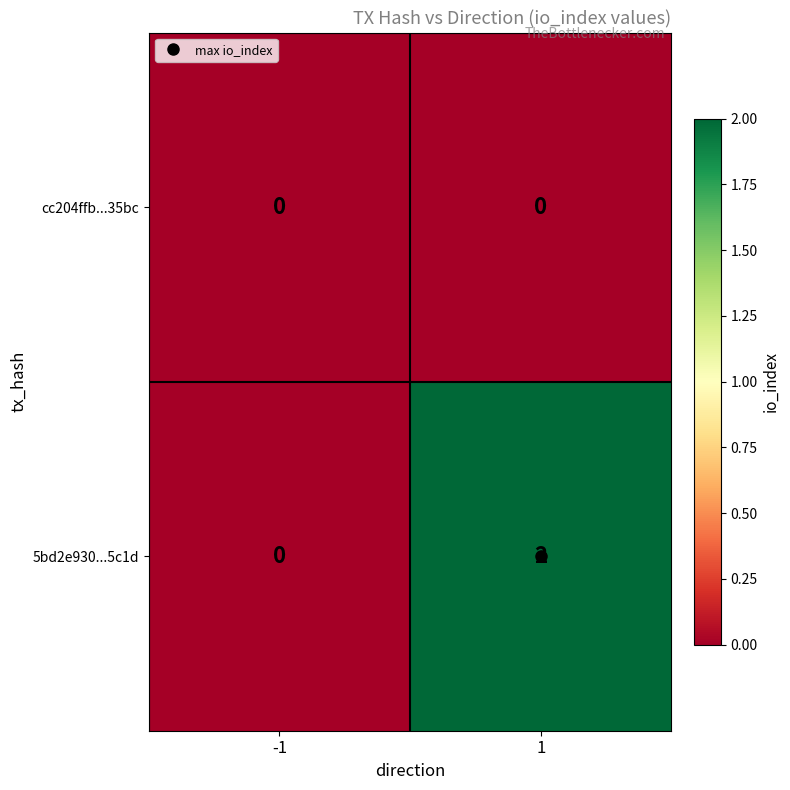

The cc204ffb...35bc series shows 0 at 1. True or false?

True